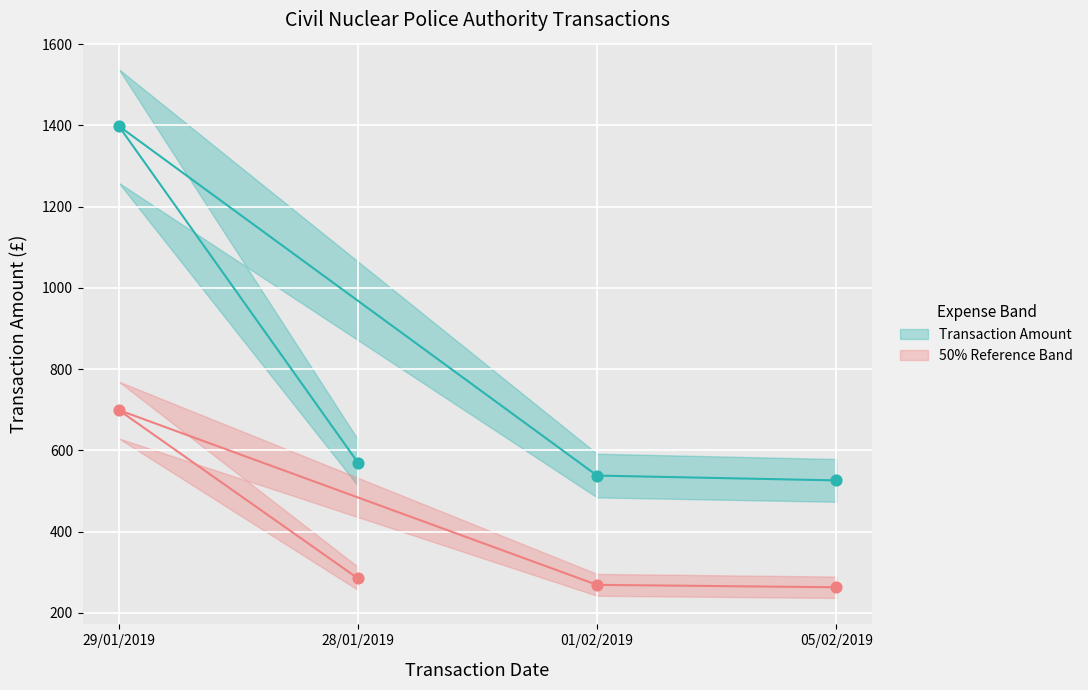

Across all data points, what is the average X value?

1.5